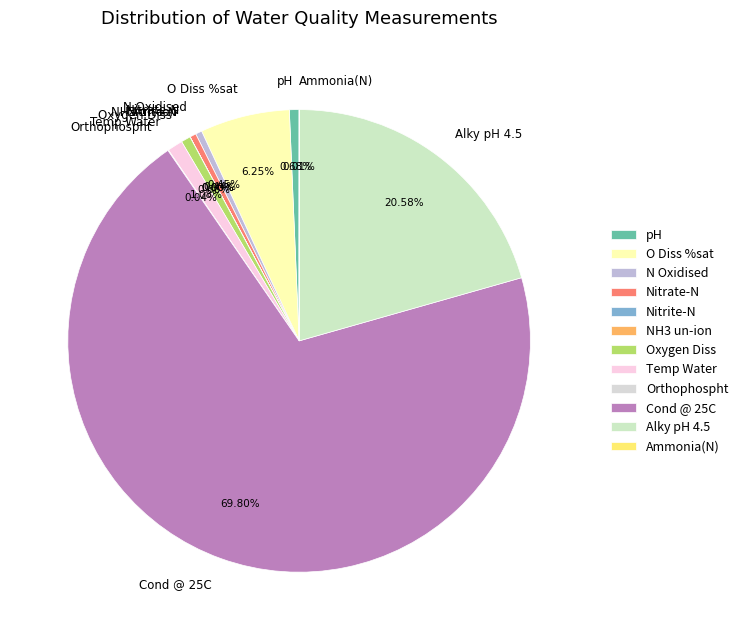

Which has a higher value, pH or O Diss %sat?

O Diss %sat